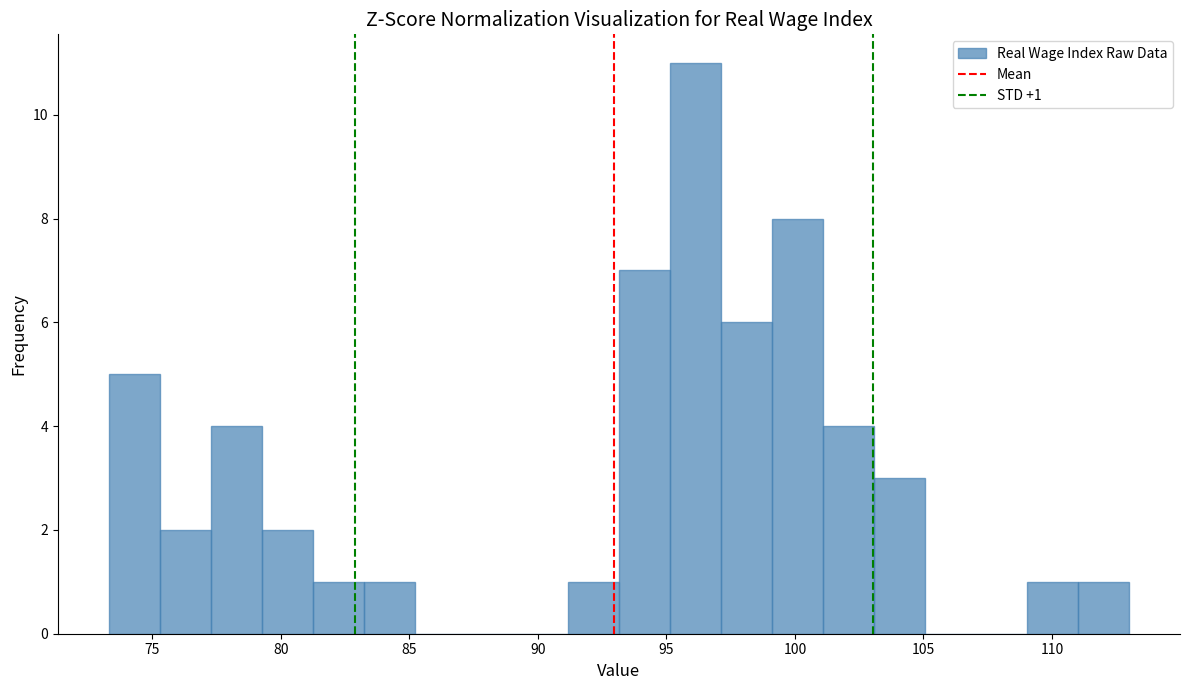

Around what value on the x-axis is the tallest bar? Give the approximate position of its centre, as read against the axis.

96.0